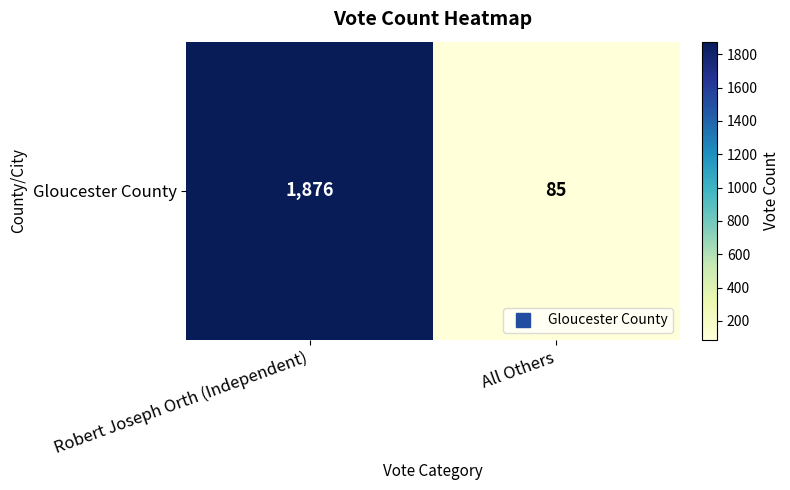

Reading left to right, transcribe all the data shown in this chart.

1876	85